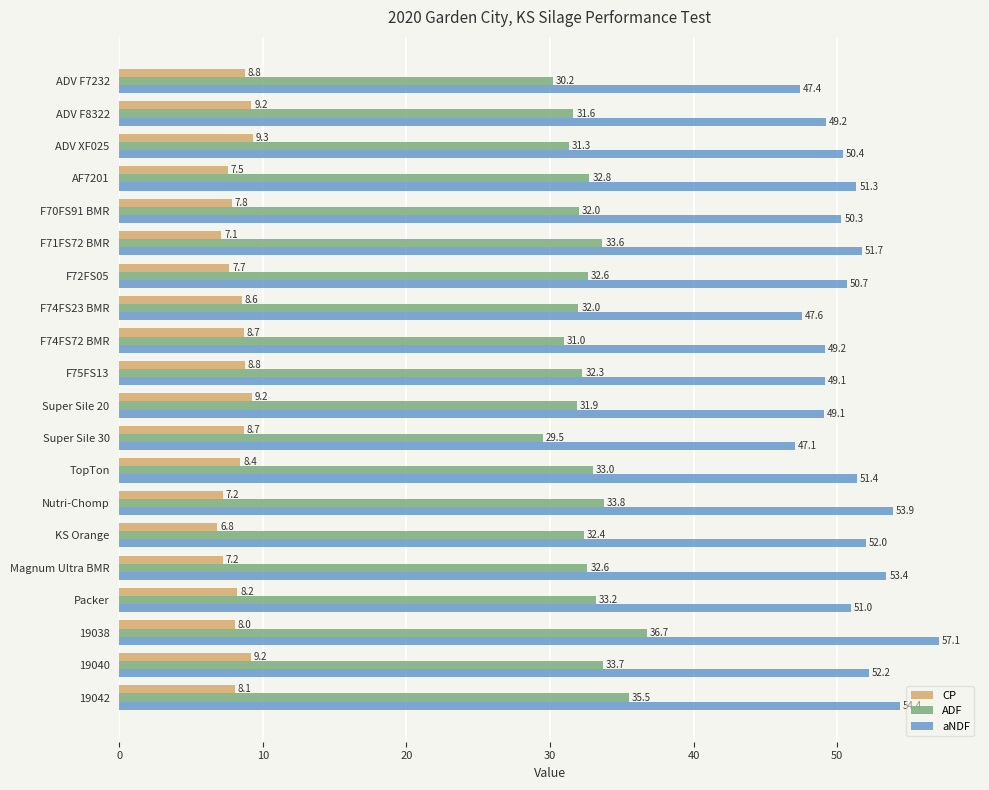

Rank the series by their average value, from lowest to highest.

CP, ADF, aNDF